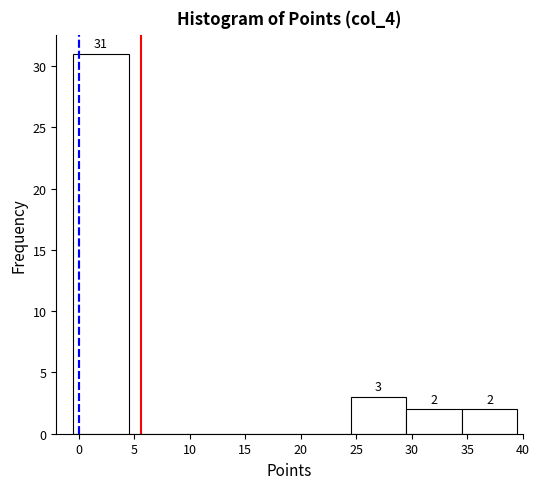

Over which range of the x-axis is the bar tallest?

-0.5 to 4.5